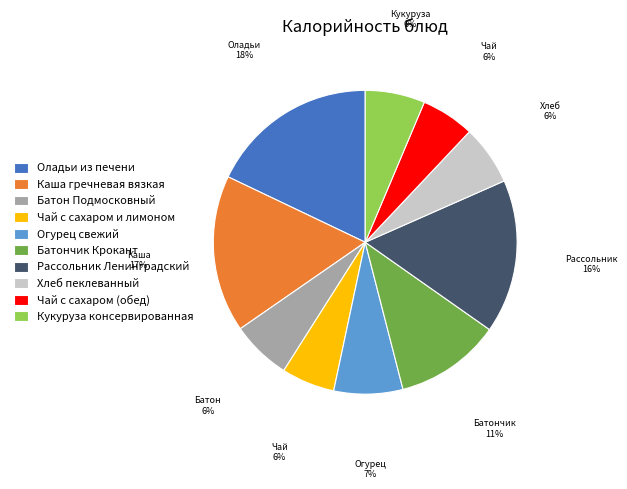

To the nearest percent, what is the combined percentage of Огурец свежий and Оладьи из печени?

25%